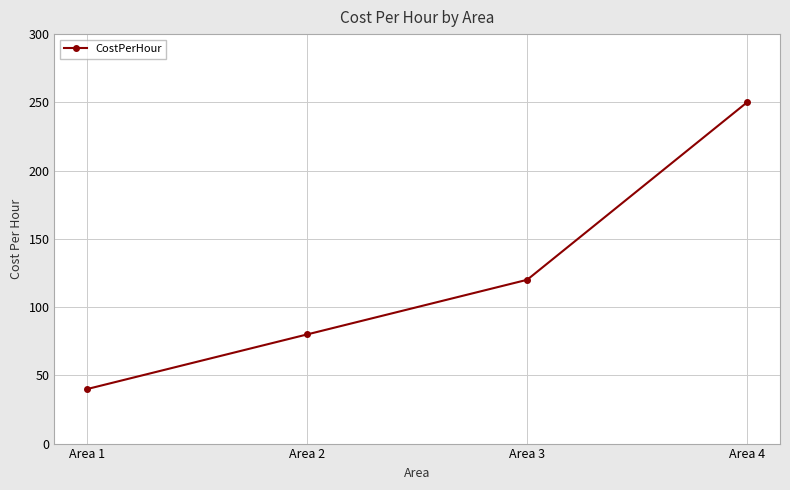

What is the value of the 4th point from the left?

250